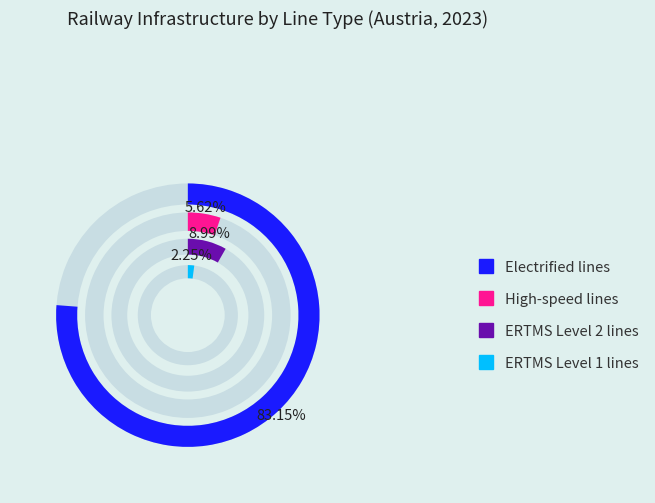

Which slice is the smallest?

ERTMS Level 1 lines